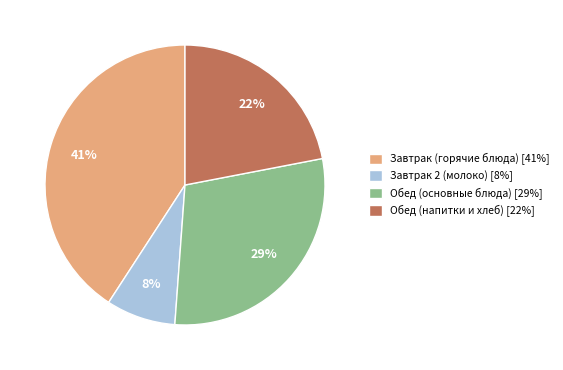

Does Завтрак (горячие блюда) [41%] account for over 50% of the chart?

No